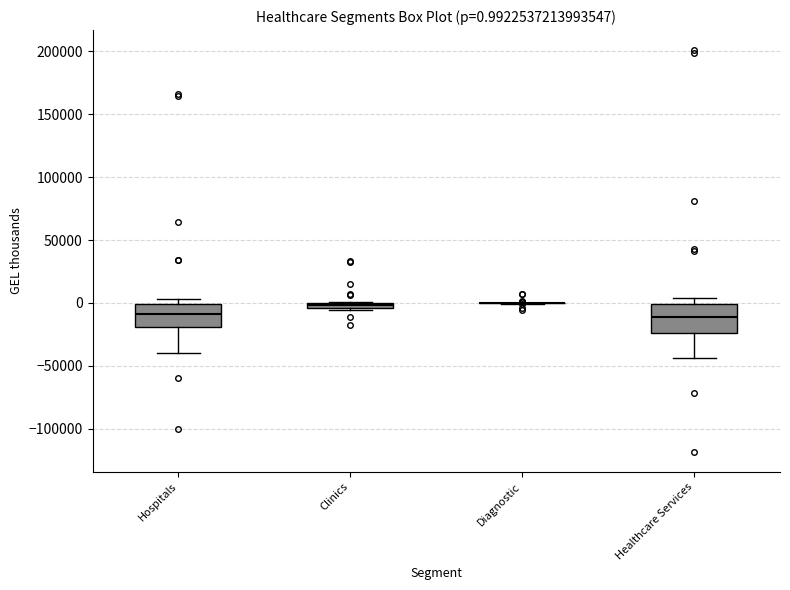

Comparing the boxes themselves (not the whiskers), which one is the tallest?

Healthcare Services